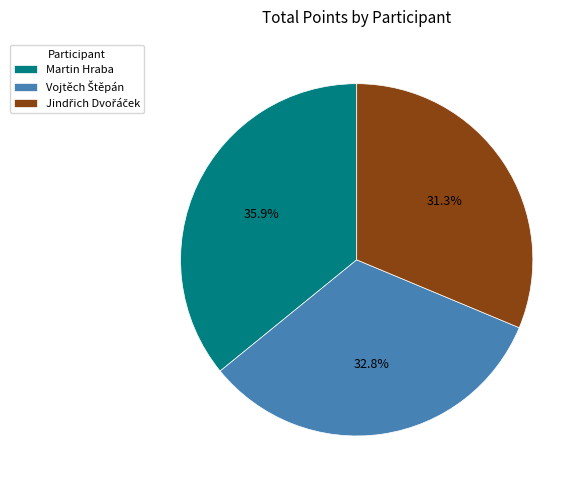

Does any single category account for the majority?

No